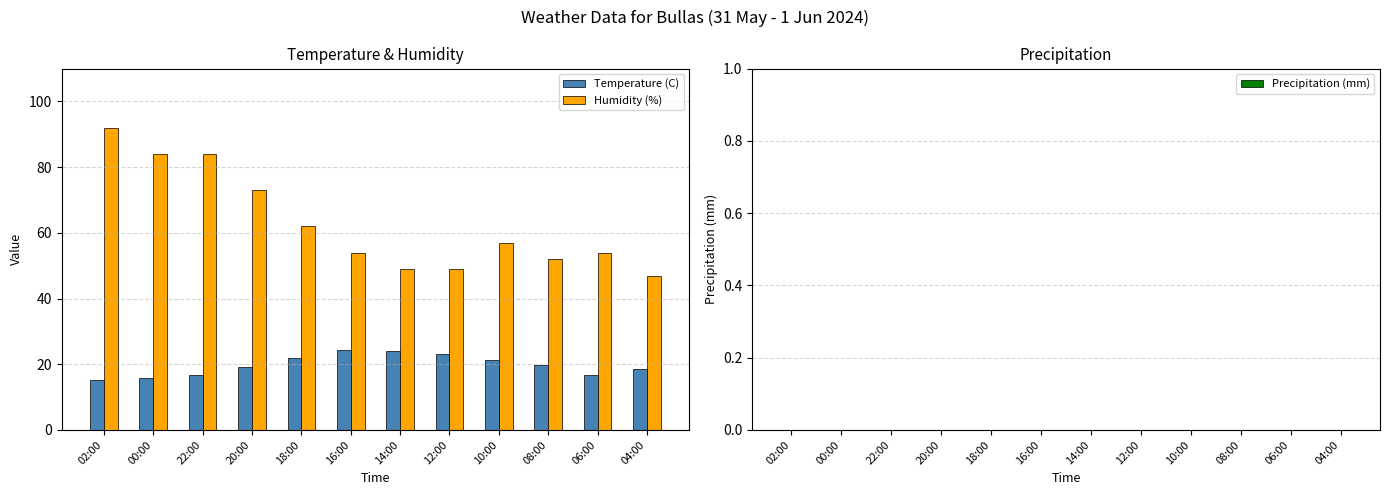

What is the maximum value shown in the chart?

92.0